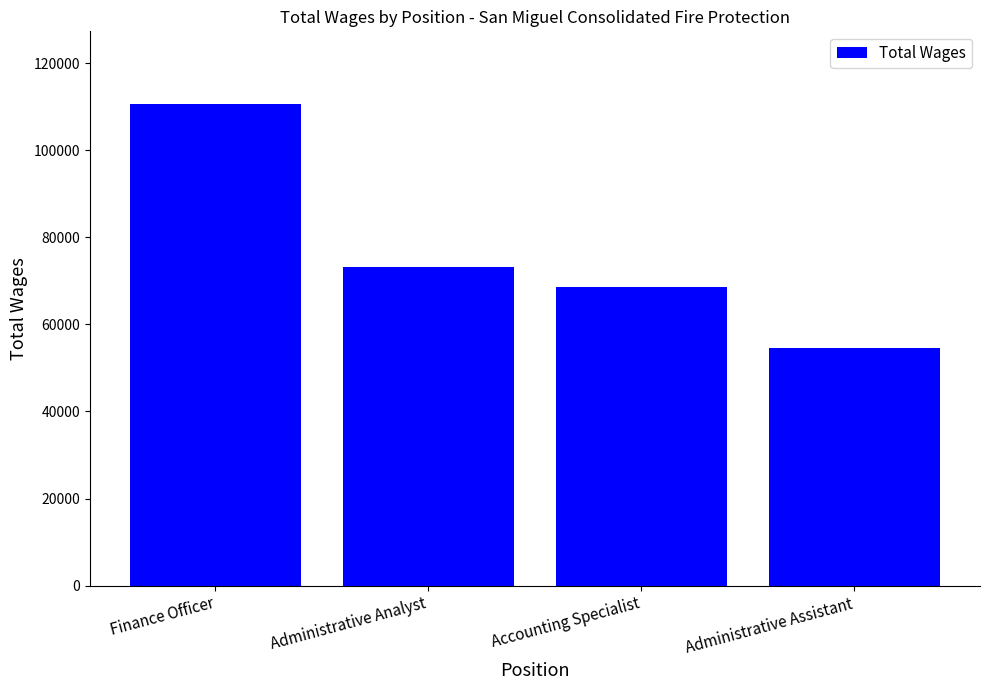

What is the minimum value shown in the chart?

54624